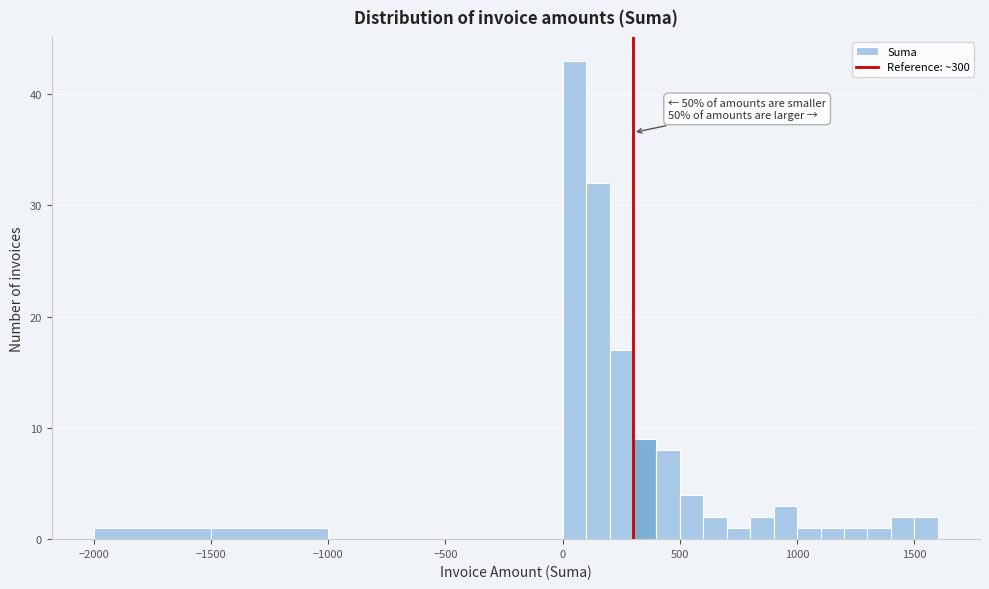

Read against the x-axis, roughly where is the centre of the tallest bar?

50